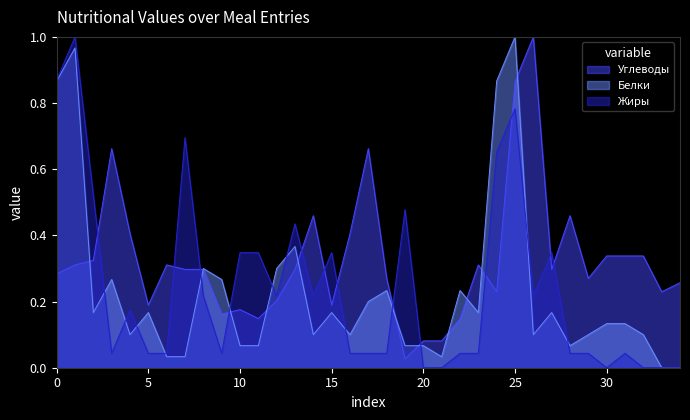

True or false: Углеводы and Жиры intersect in this chart.

True